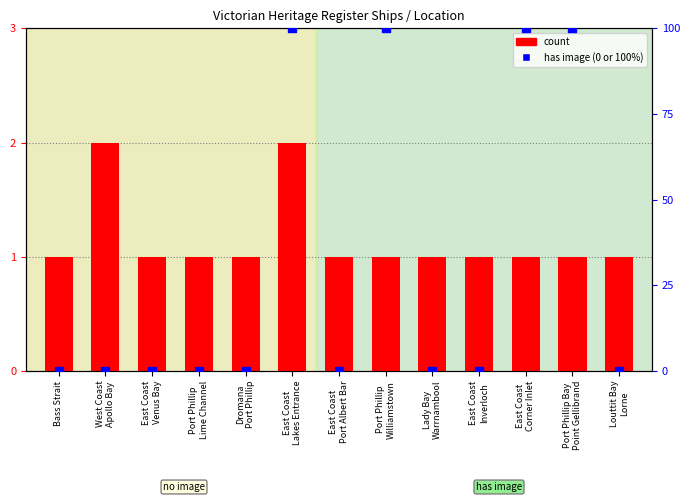

Which series has the widest spread of Y values?

has image (% of group)